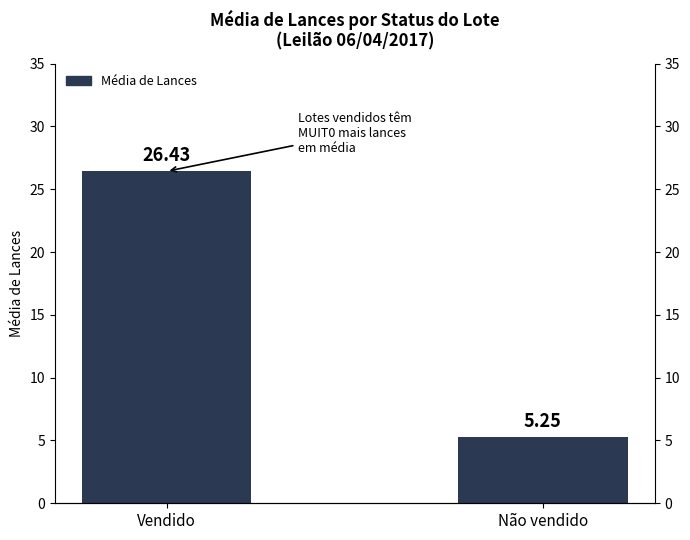

Reading right to left, what are all the values shown in this chart?

5.2	26.4